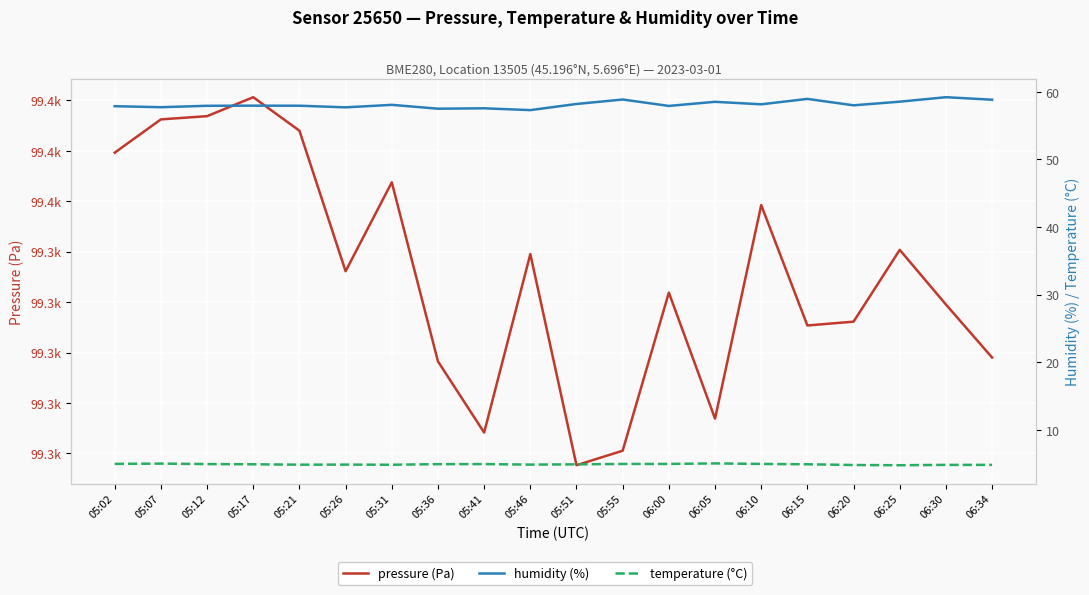

Reading left to right, what are all the values shown in this chart?

pressure (Pa): 99354.9	99356.6	99356.7	99357.7	99356.0	99349.0	99353.4	99344.6	99341.0	99349.9	99339.4	99340.1	99348.0	99341.7	99352.3	99346.3	99346.5	99350.1	99347.4	99344.8
humidity (%): 57.9	57.7	57.9	58.0	57.9	57.7	58.1	57.5	57.6	57.3	58.2	58.9	57.9	58.5	58.1	59.0	58.0	58.5	59.2	58.8
temperature (°C): 5.0	5.0	5.0	4.9	4.9	4.9	4.8	4.9	5.0	4.9	4.9	5.0	5.0	5.0	5.0	4.9	4.8	4.8	4.8	4.8